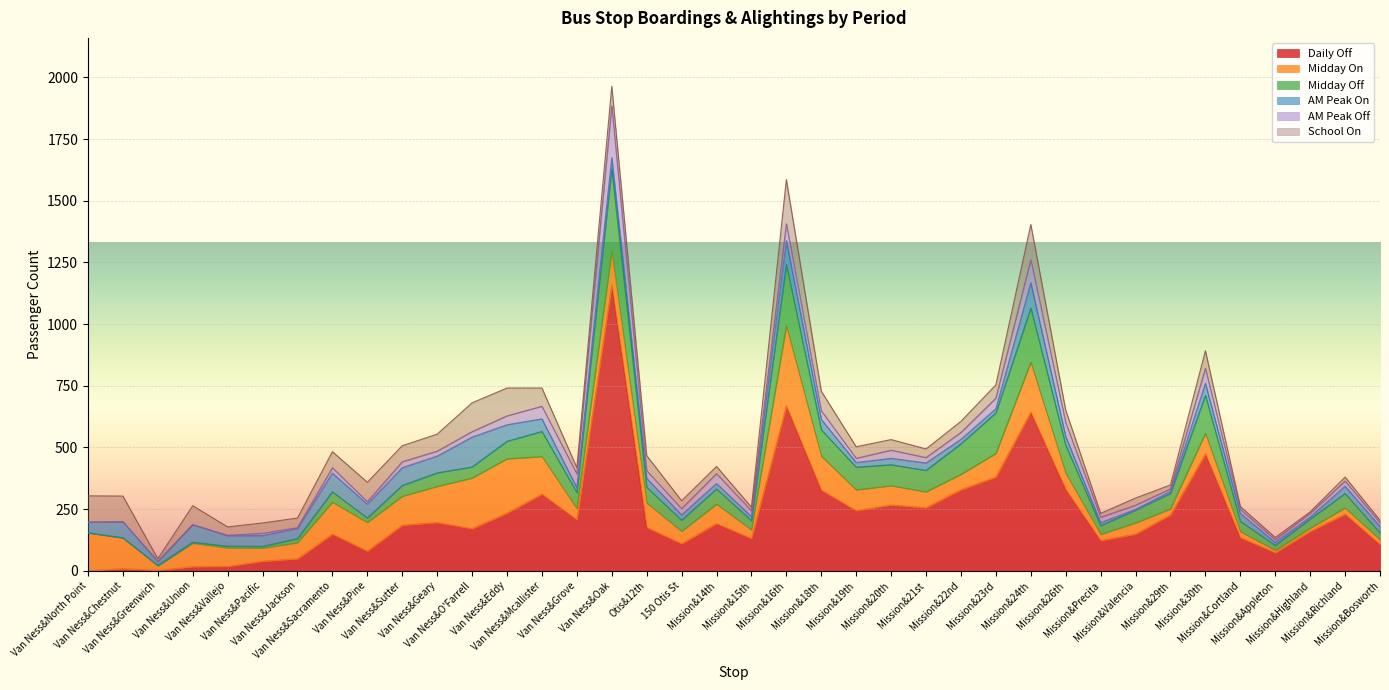

How many categories are shown in the chart?

38